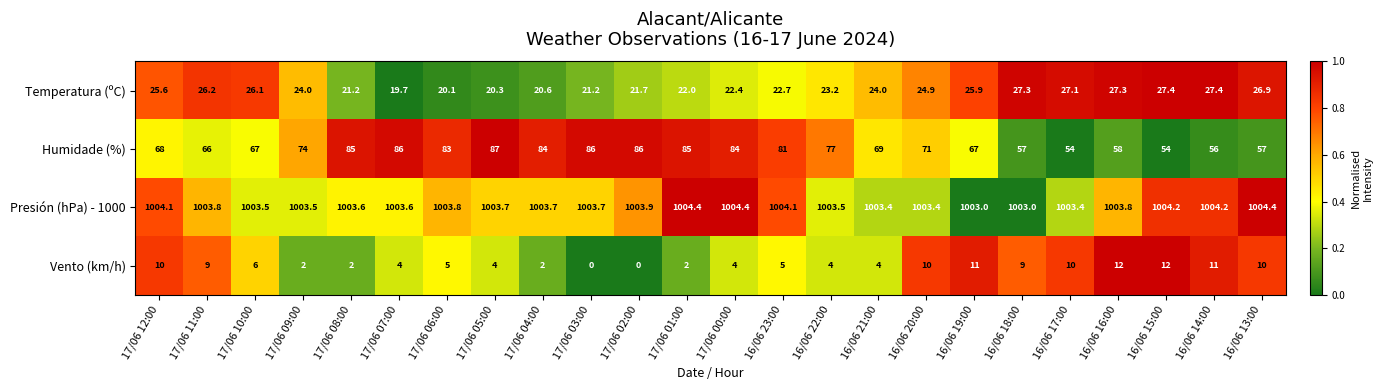

What is the maximum value shown in the chart?

1004.4